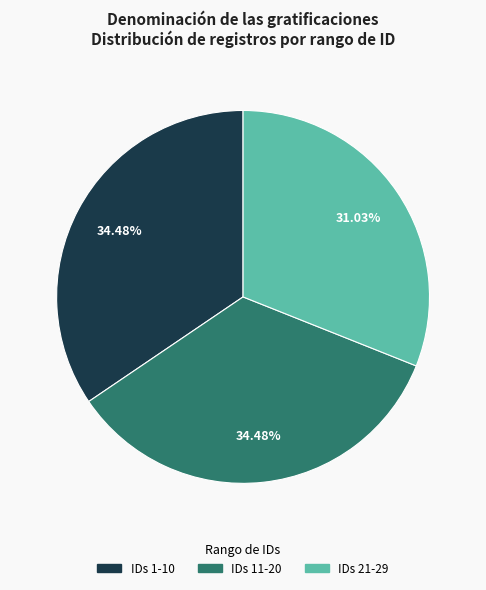

Does any single category account for the majority?

No